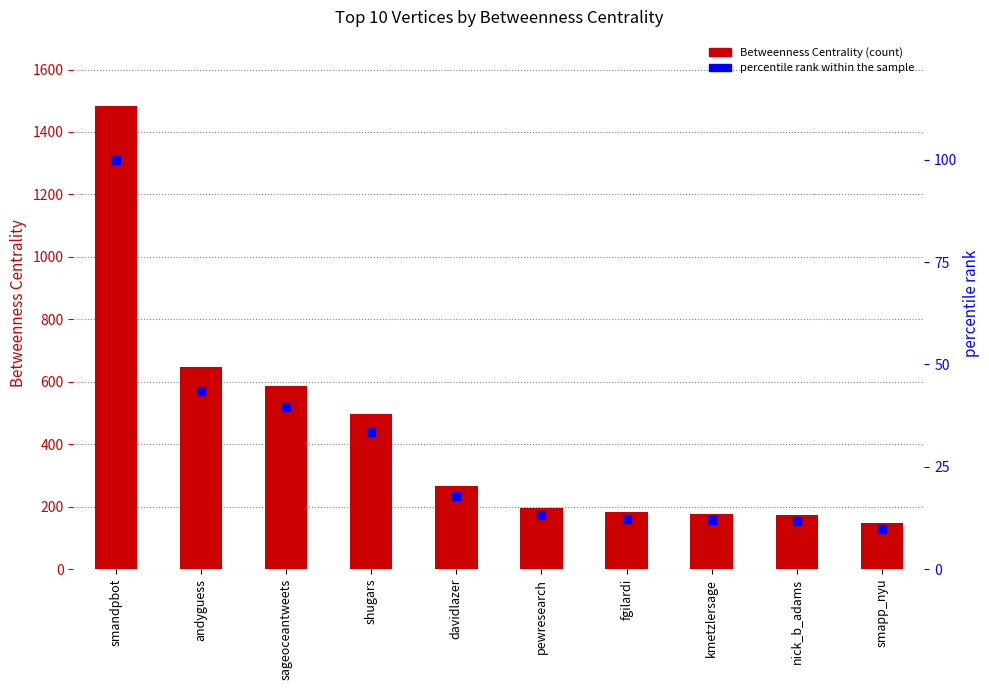

Which series has the largest total across all categories?

Betweenness Centrality